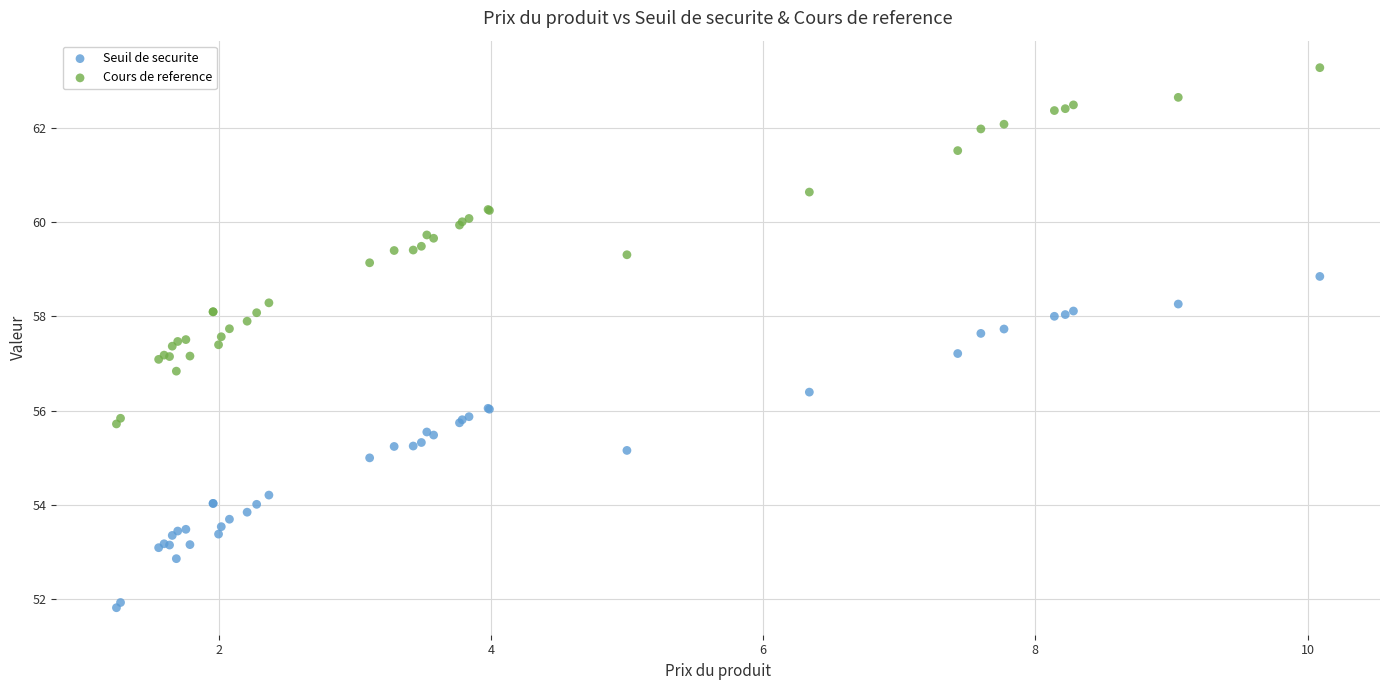

Which series contains the highest Y value?

Cours de reference